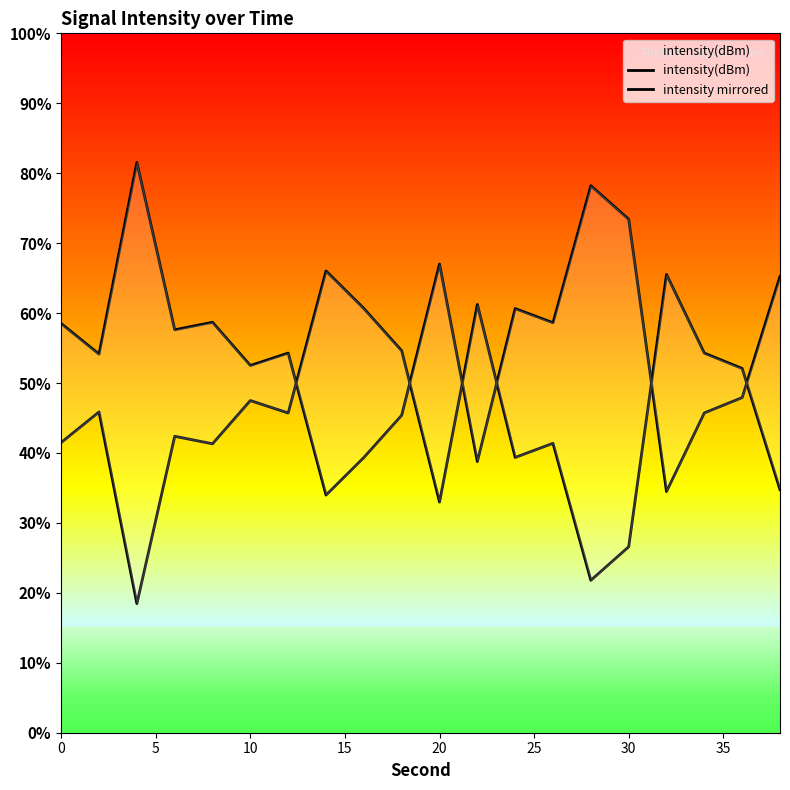

Reading right to left, extract all data points from this chart.

intensity(dBm): -136.1	-129.2	-128.3	-123.8	-139.4	-141.3	-133.4	-134.3	-125.5	-136.8	-128.2	-125.7	-123.6	-131.7	-131.0	-133.5	-133.0	-142.6	-131.7	-133.4
intensity mirrored: -123.9	-130.8	-131.7	-136.2	-120.6	-118.7	-126.6	-125.7	-134.5	-123.2	-131.8	-134.3	-136.4	-128.3	-129.0	-126.5	-127.0	-117.4	-128.3	-126.6